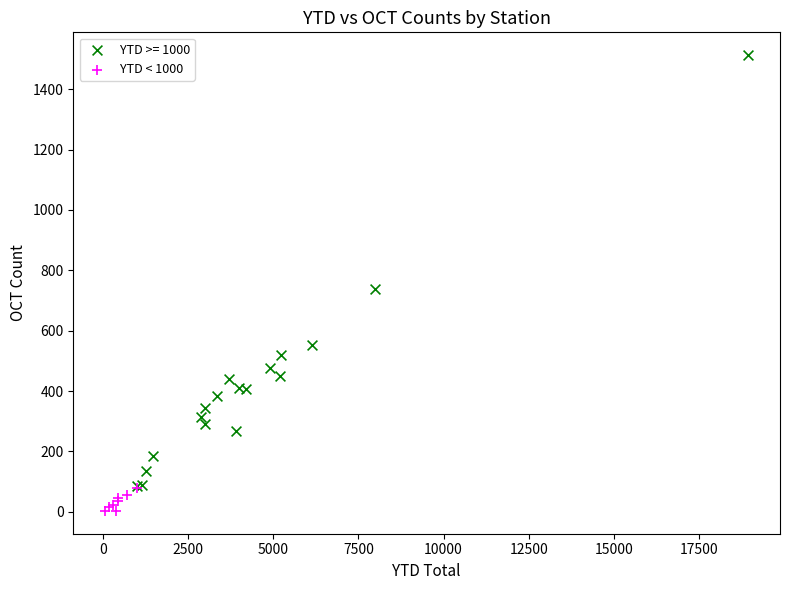

Which series has the largest Y range (max minus min)?

YTD >= 1000